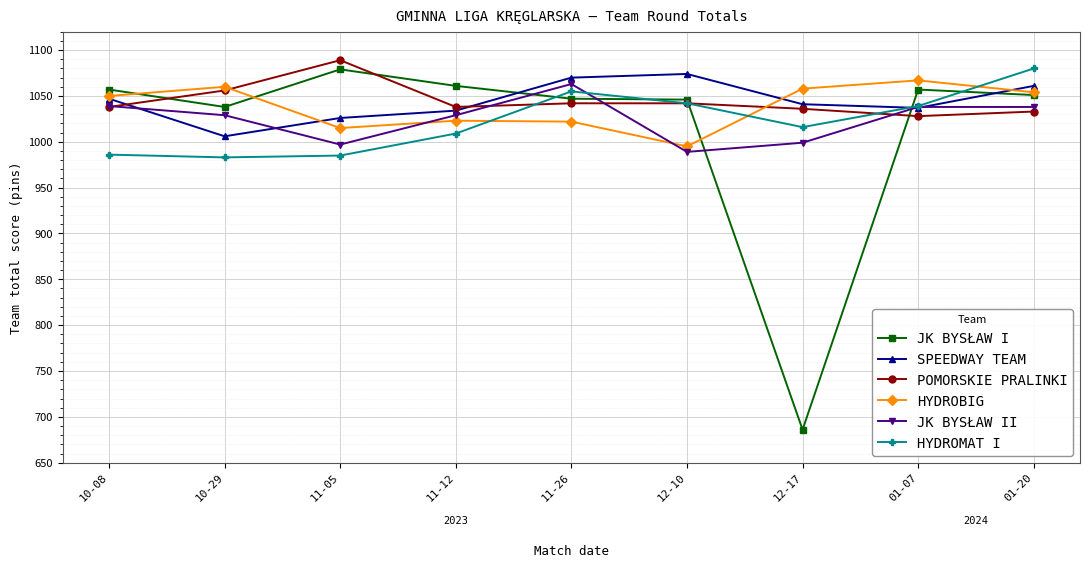

What are all the series names shown in the legend?

JK BYSŁAW I, SPEEDWAY TEAM, POMORSKIE PRALINKI, HYDROBIG, JK BYSŁAW II, HYDROMAT I